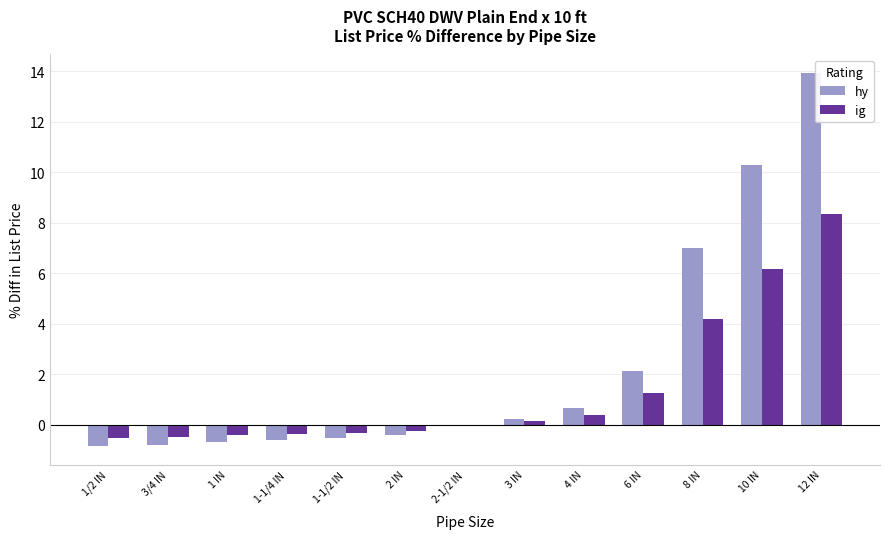

Between 2-1/2 IN and 10 IN, which series saw the biggest shift?

hy